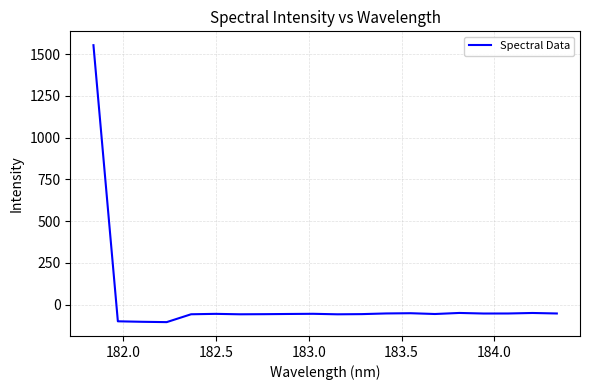

What is the minimum value shown in the chart?

-105.5